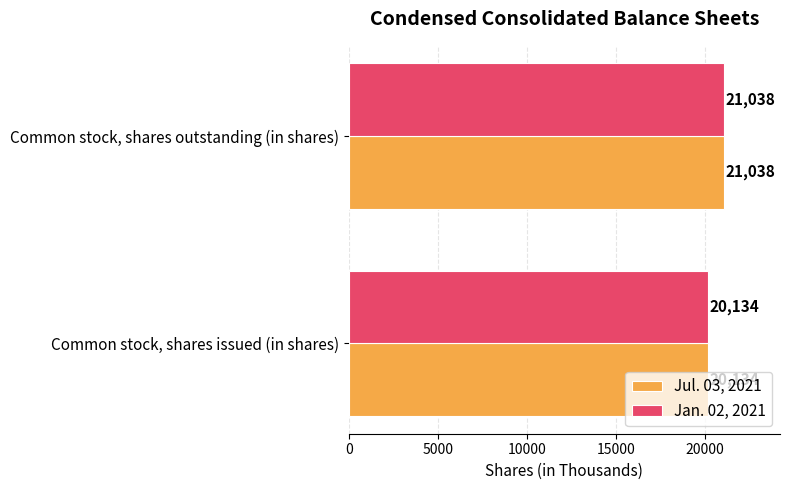

What is the total value across all series at Common stock, shares issued (in shares)?

40268